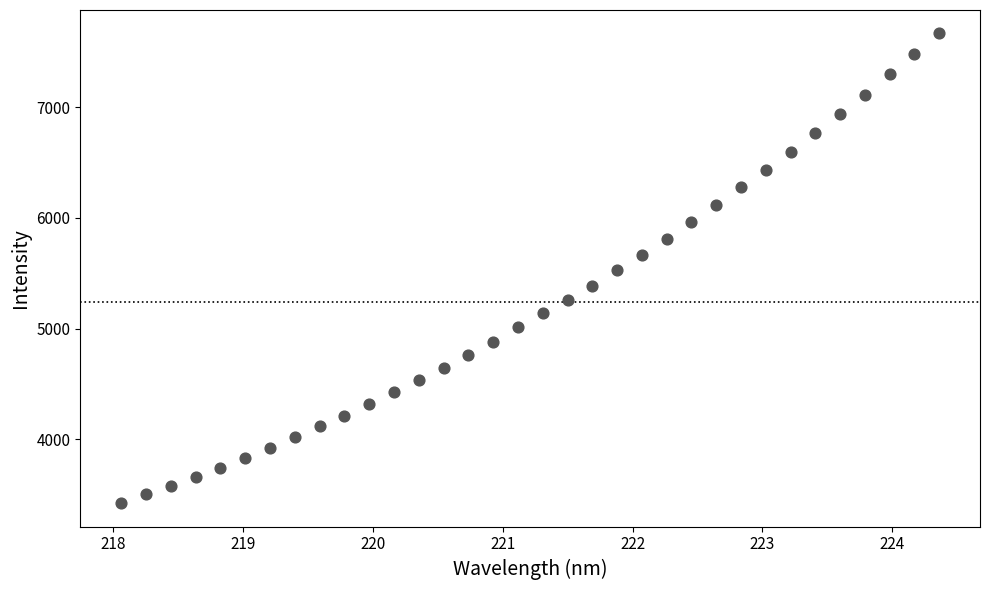

What is the range of X values (max minus min)?

6.3